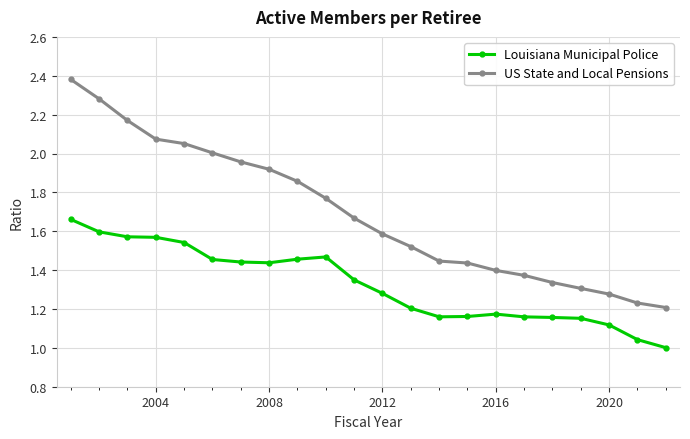

True or false: Louisiana Municipal Police and US State and Local Pensions cross at least once.

False